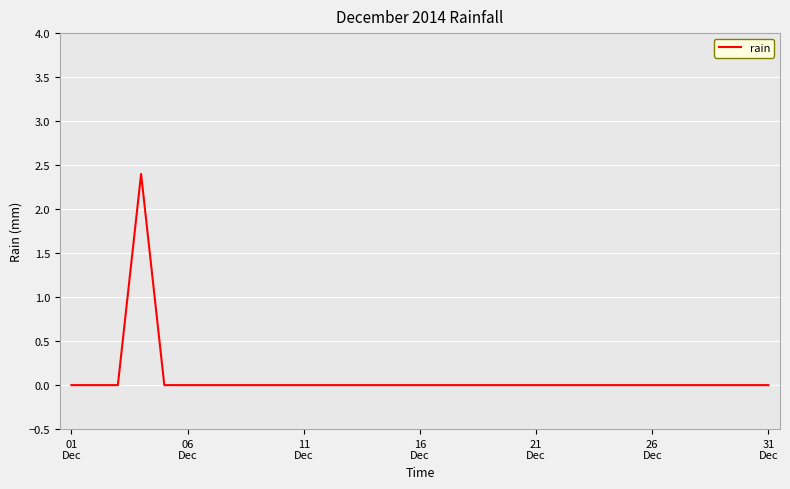

True or false: there are more than 1 points higher than both neighbors.

False